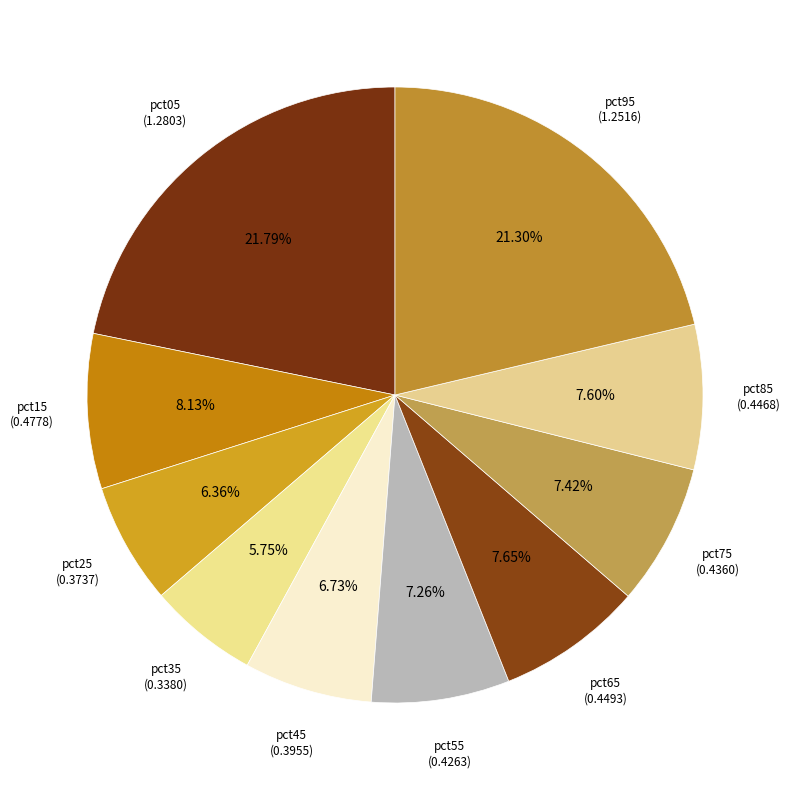

Which category has the smallest portion of the pie?

pct35